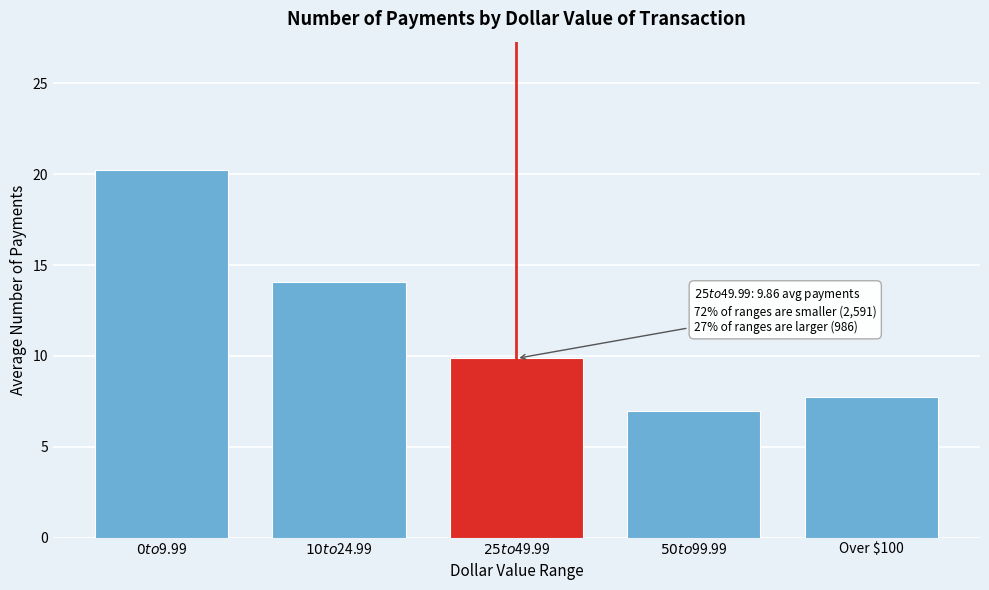

Reading left to right, what are all the values shown in this chart?

20.2	14.1	9.9	7.0	7.7